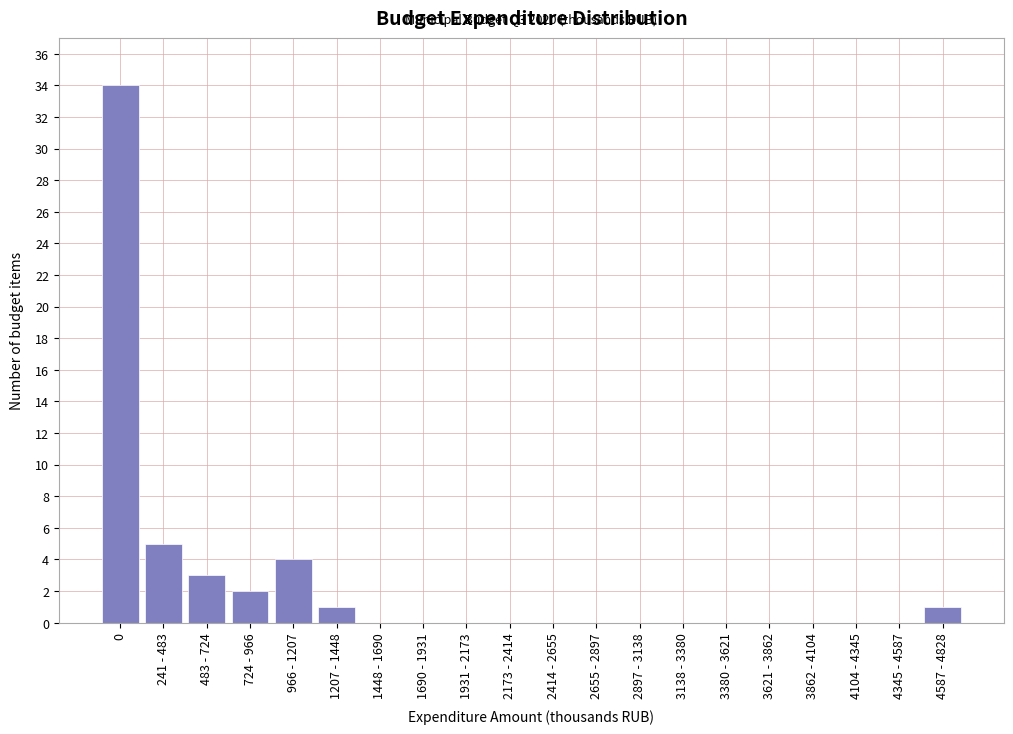

Reading left to right, extract all data points from this chart.

0=34	241 - 483=5	483 - 724=3	724 - 966=2	966 - 1207=4	1207 - 1448=1	1448 - 1690=0	1690 - 1931=0	1931 - 2173=0	2173 - 2414=0	2414 - 2655=0	2655 - 2897=0	2897 - 3138=0	3138 - 3380=0	3380 - 3621=0	3621 - 3862=0	3862 - 4104=0	4104 - 4345=0	4345 - 4587=0	4587 - 4828=1